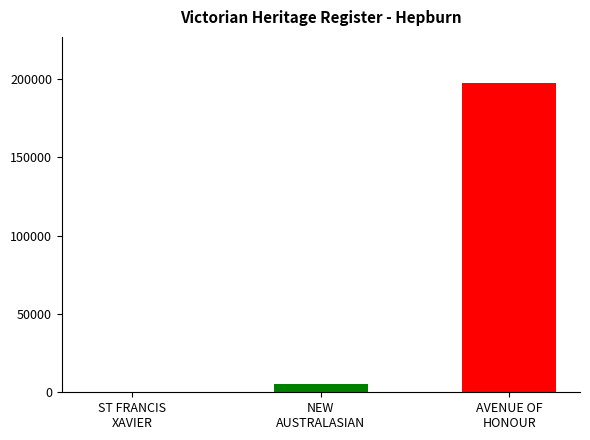

What is the greatest value displayed?

197302